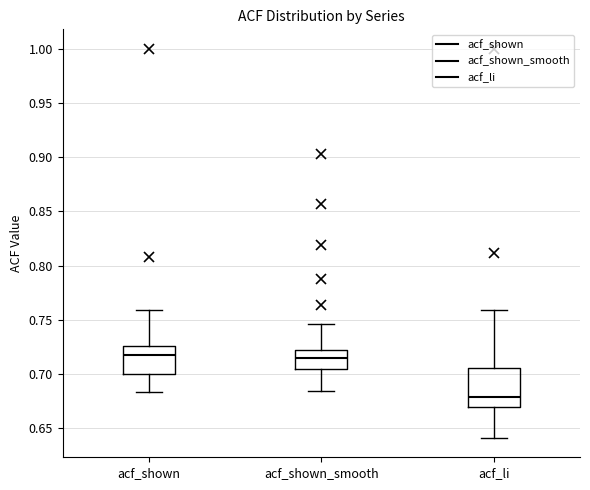

Reading left to right, transcribe this box plot: for each box, give where its median line is, the range the box spans, and where its two whiskers end, as read against the y-axis. The values are not printed on the chart, so give them approximately, as read against the axis.

acf_shown: median 0.715, box 0.700 to 0.725, whiskers 0.685 to 0.760
acf_shown_smooth: median 0.715, box 0.705 to 0.720, whiskers 0.685 to 0.745
acf_li: median 0.680, box 0.670 to 0.705, whiskers 0.640 to 0.760